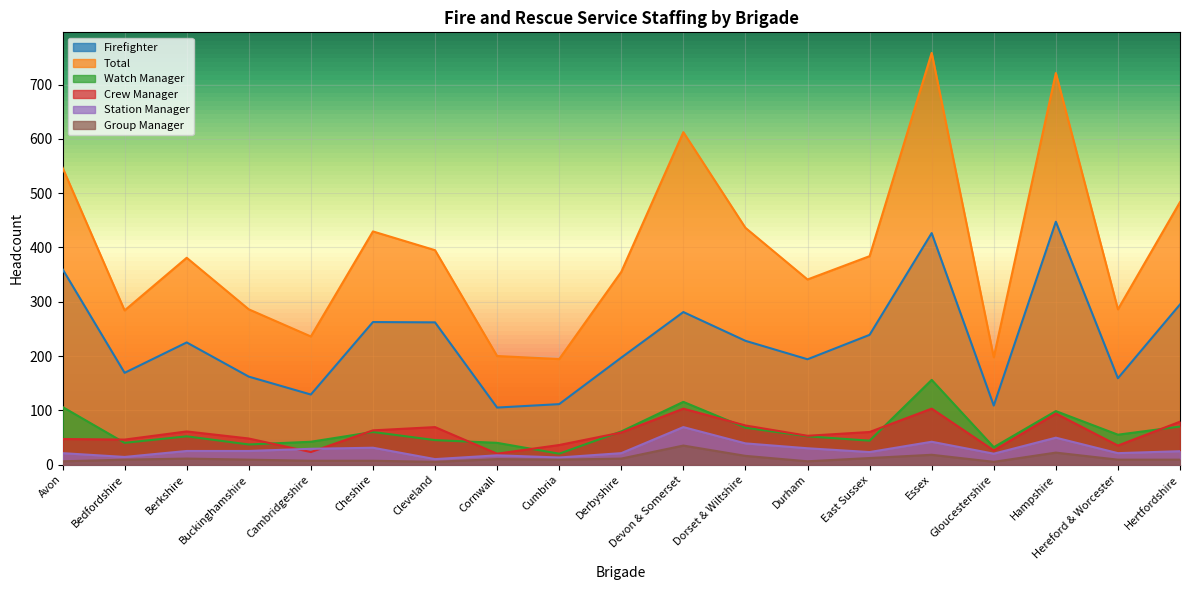

Which series has the widest spread of values?

Total